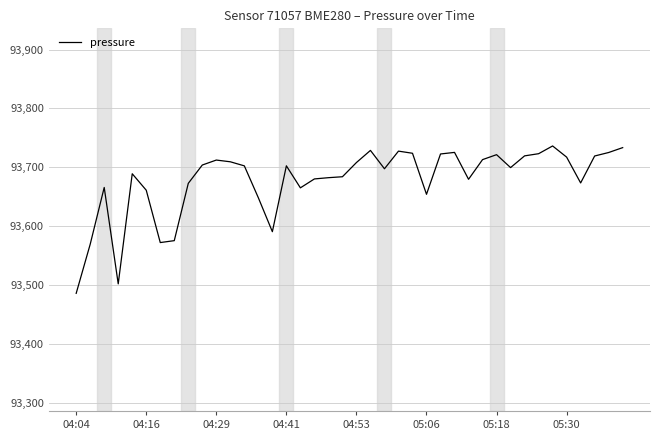

What is the difference between the maximum and minimum values?

250.6